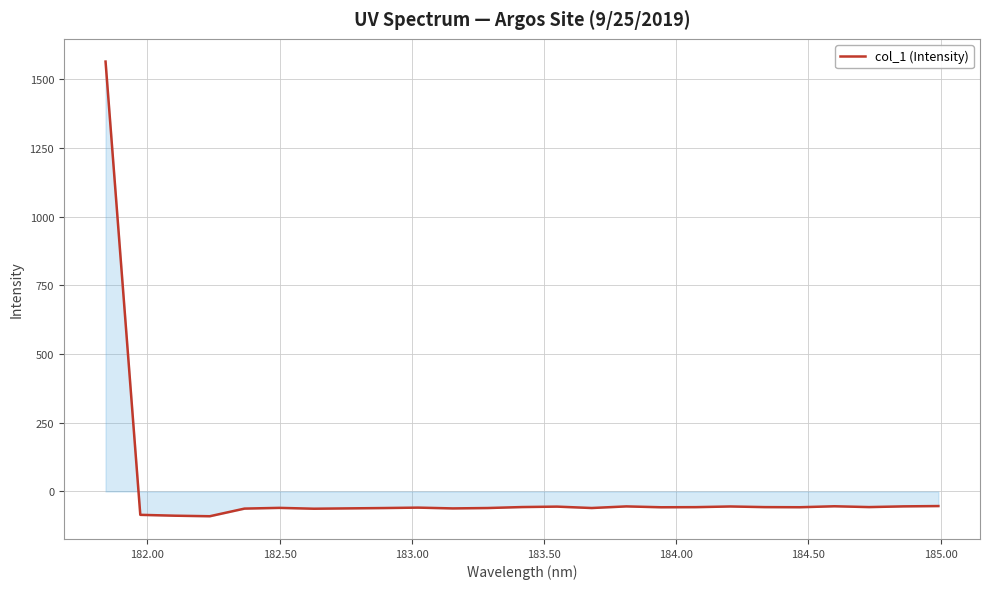

What is the smallest value displayed?

-90.1